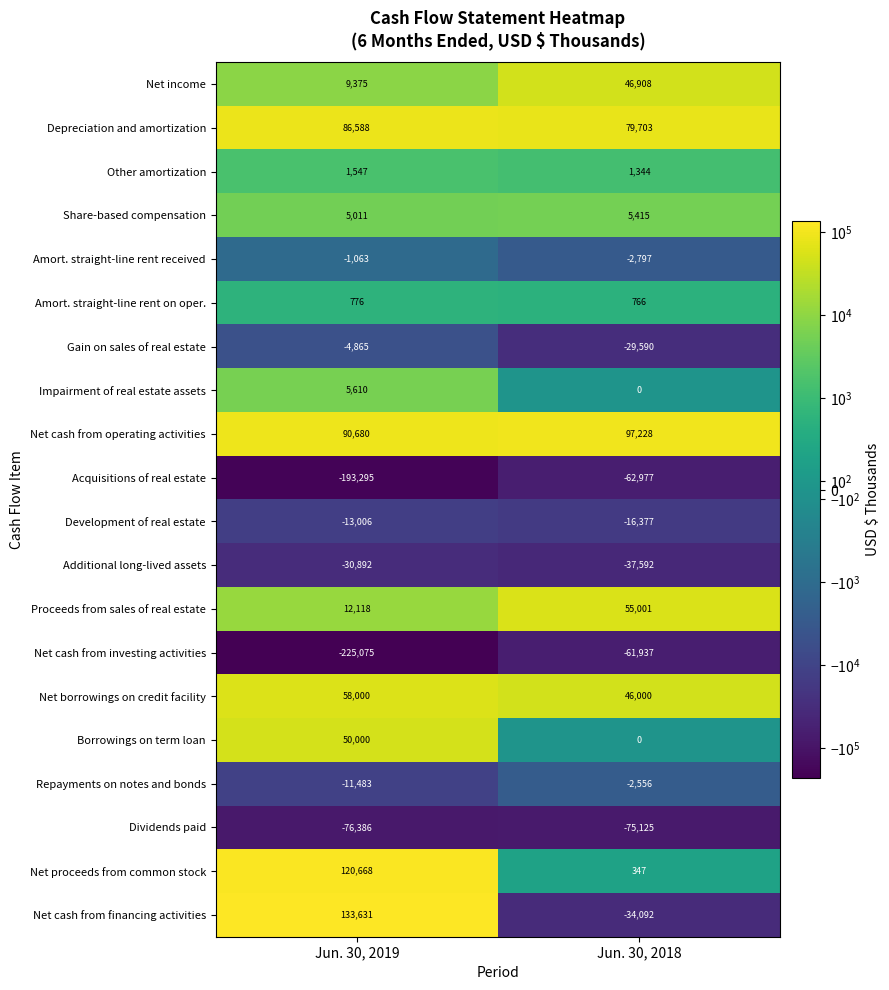

What is the maximum value shown in the chart?

133631